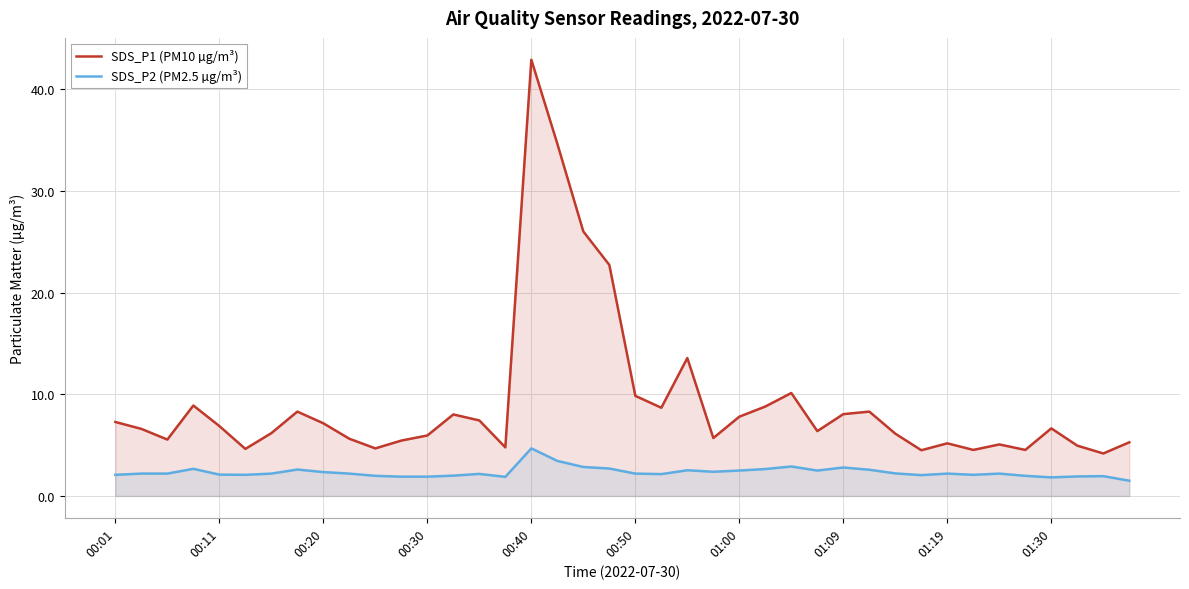

True or false: SDS_P2 (PM2.5 µg/m³) has more than 1 points higher than both neighbors.

True